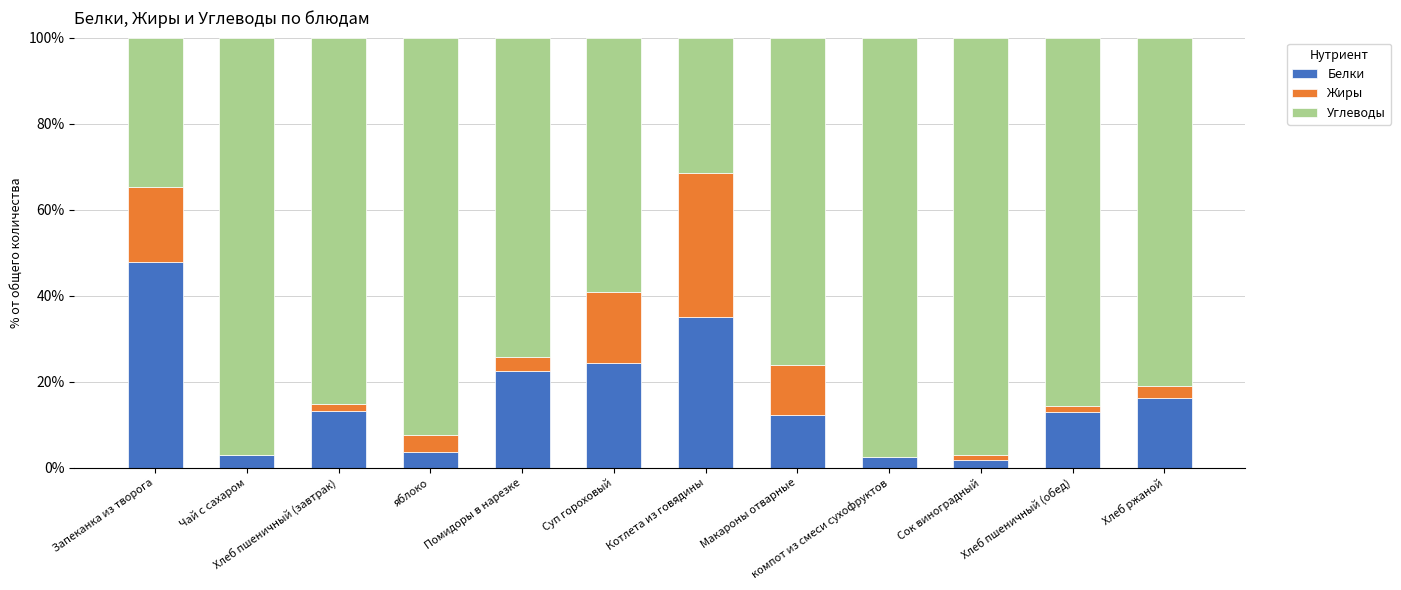

True or false: Белки has a value of 47.9 at Запеканка из творога.

True